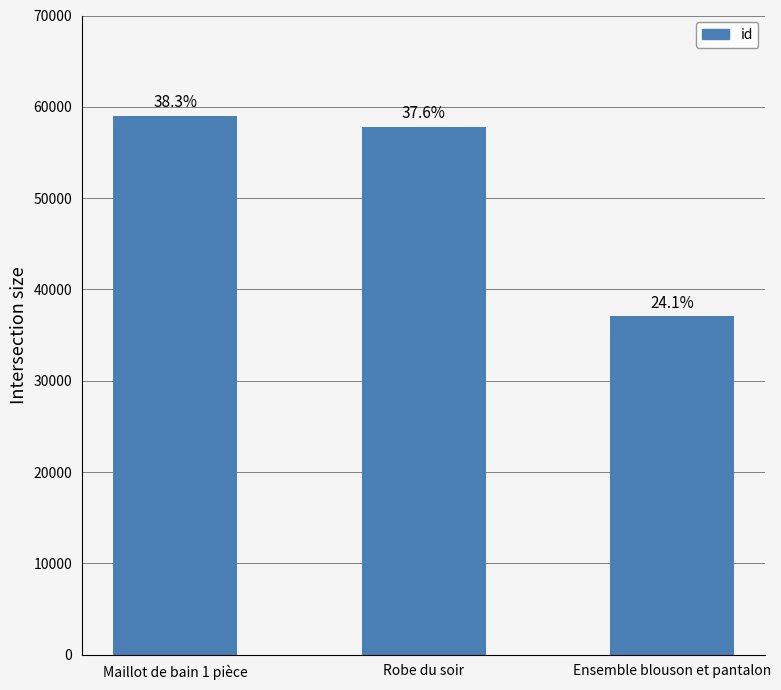

What is the difference between the values at Ensemble blouson et pantalon and Robe du soir?

20726